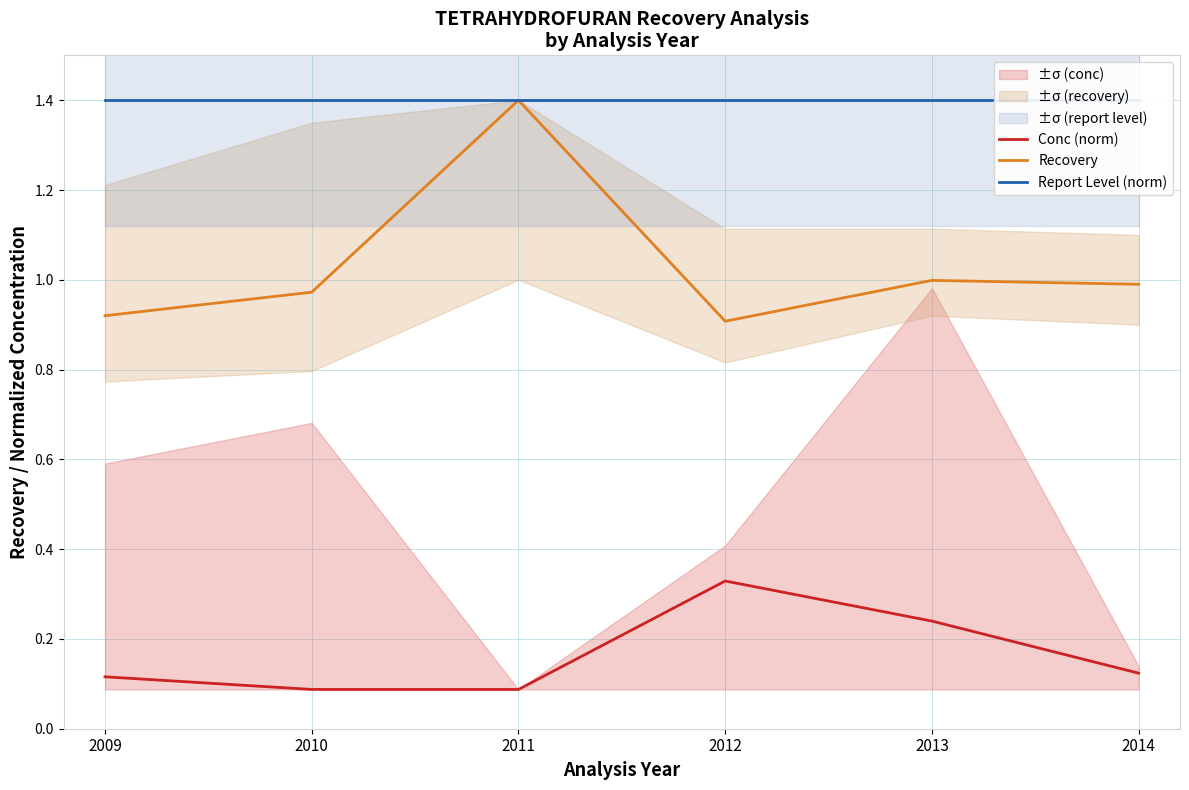

Between 2012 and 2013, which series saw the biggest shift?

Recovery